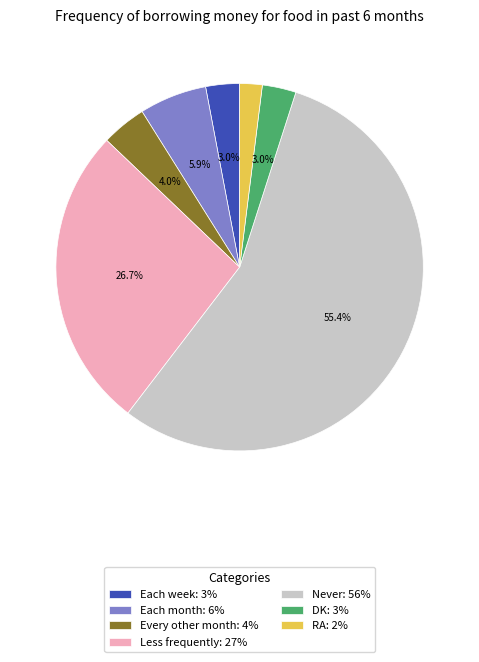

True or false: Less frequently accounts for 27% of the total.

True